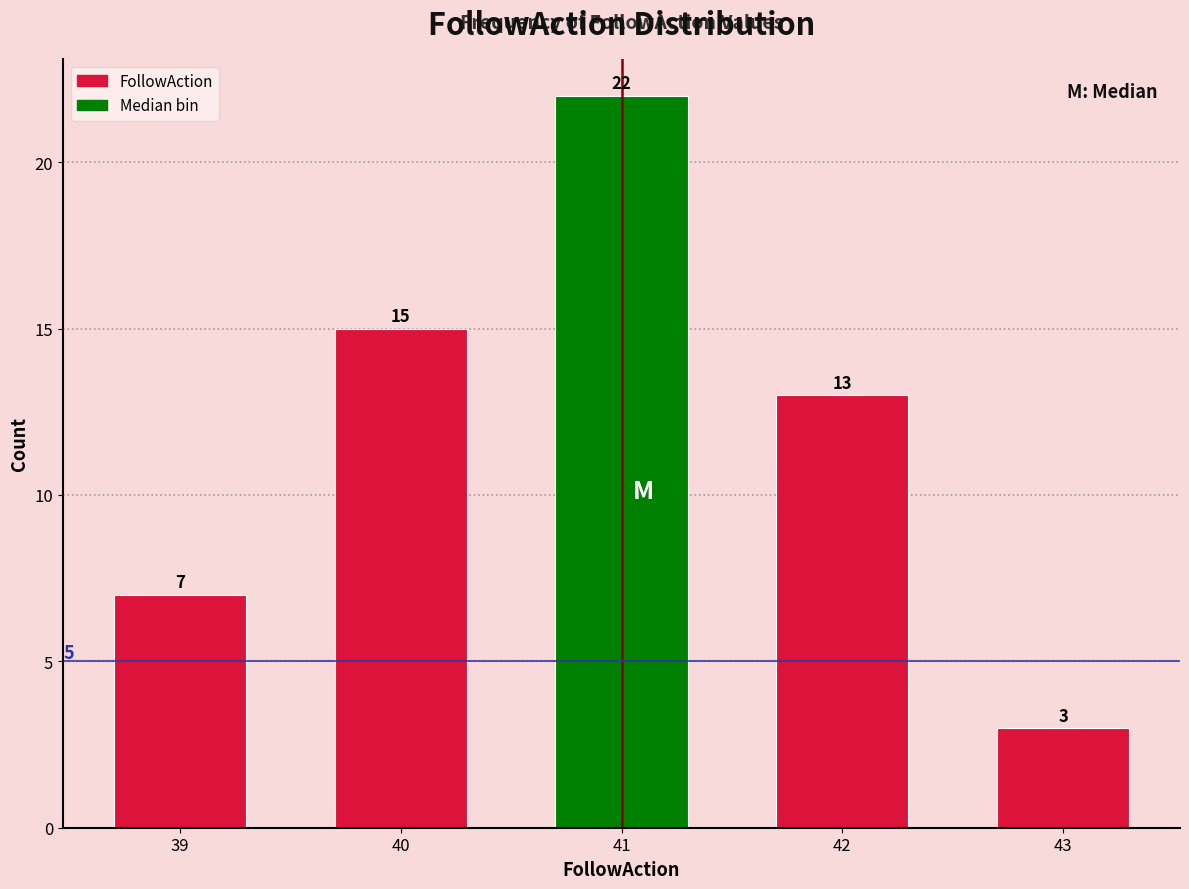

Reading left to right, transcribe all the data shown in this chart.

39=7	40=15	41=22	42=13	43=3